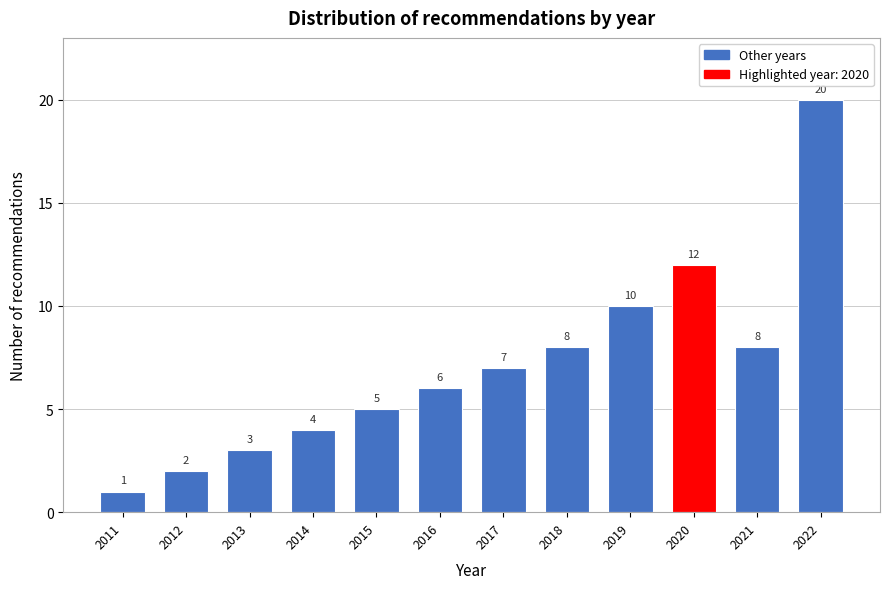

Reading right to left, list all the values displayed in this chart.

2022=20	2021=8	2020=12	2019=10	2018=8	2017=7	2016=6	2015=5	2014=4	2013=3	2012=2	2011=1